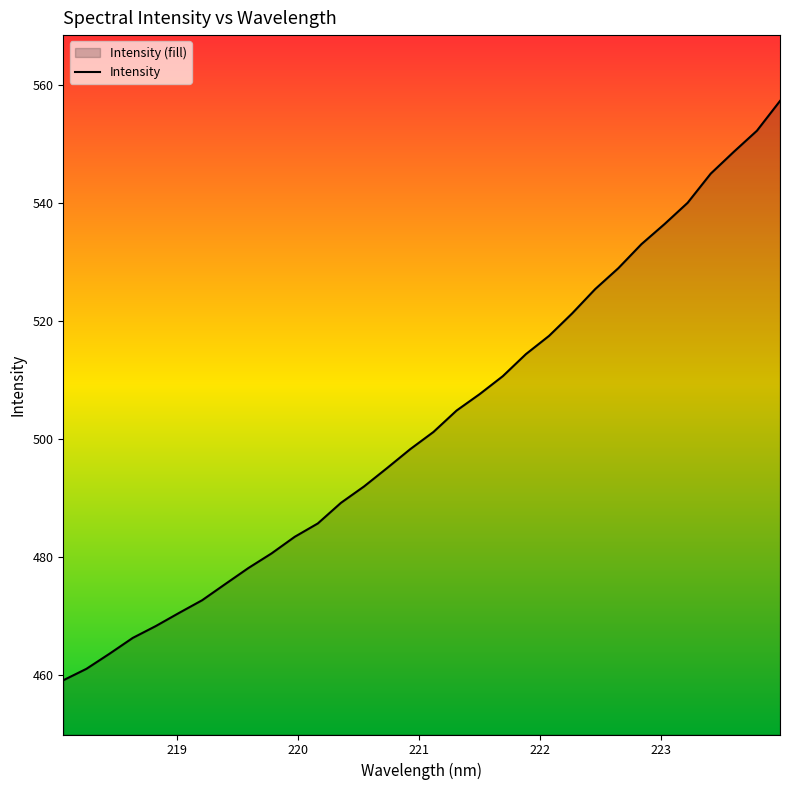

What is the minimum value shown in the chart?

459.2